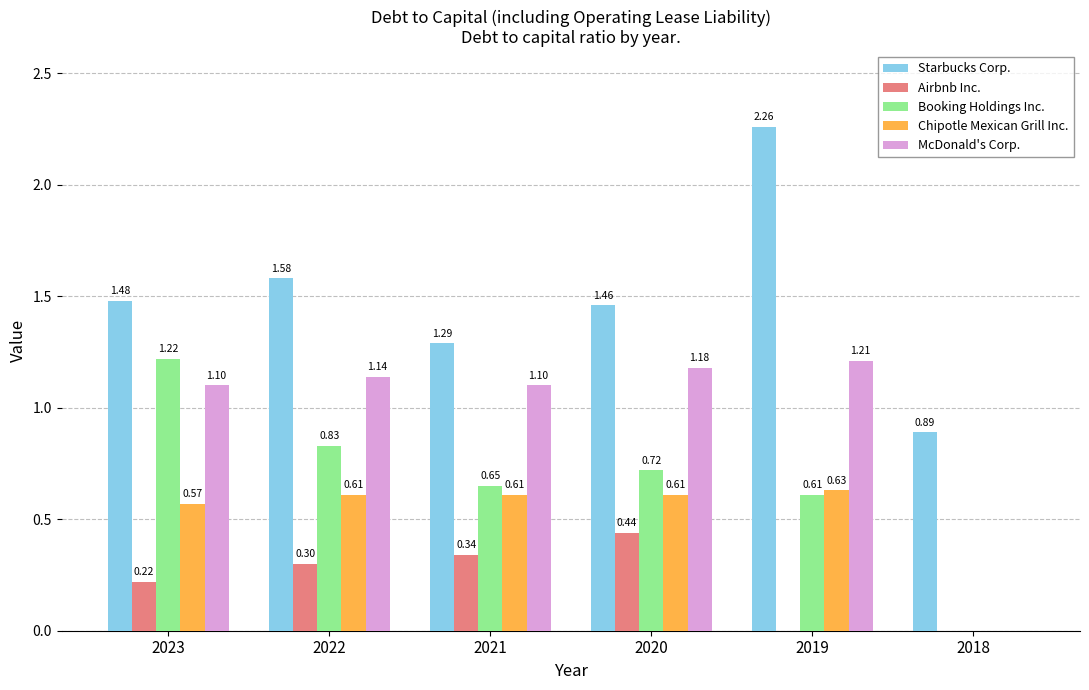

Which series has the largest total across all categories?

Starbucks Corp.